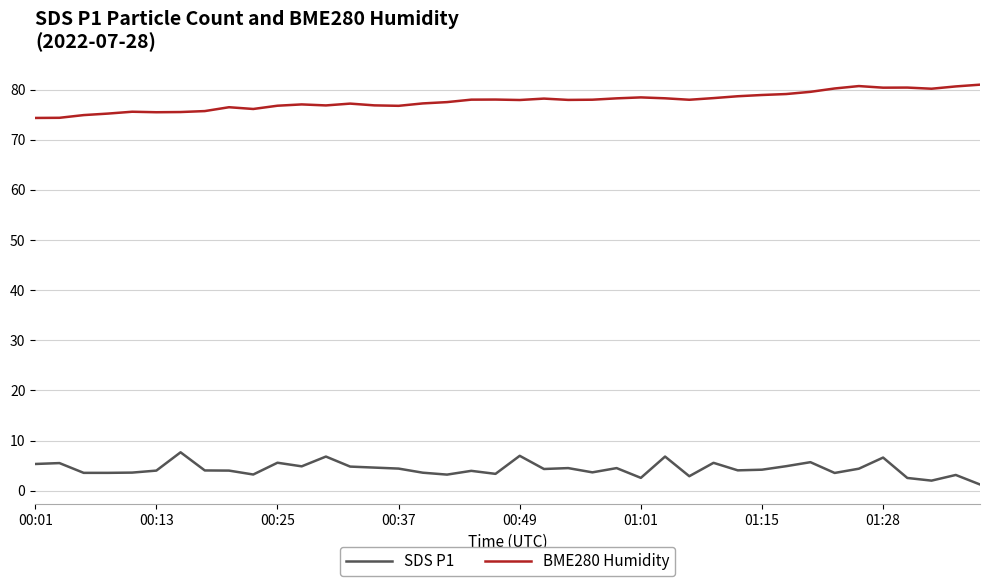

What is the difference between the maximum and minimum values in the BME280 Humidity series?

6.6